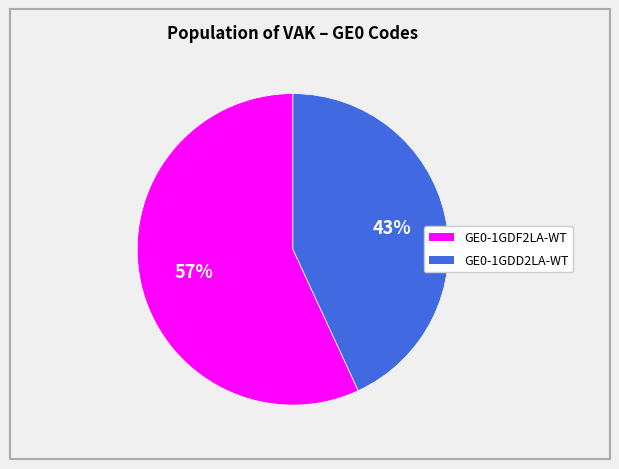

Rank the categories by value from highest to lowest.

GE0-1GDF2LA-WT, GE0-1GDD2LA-WT